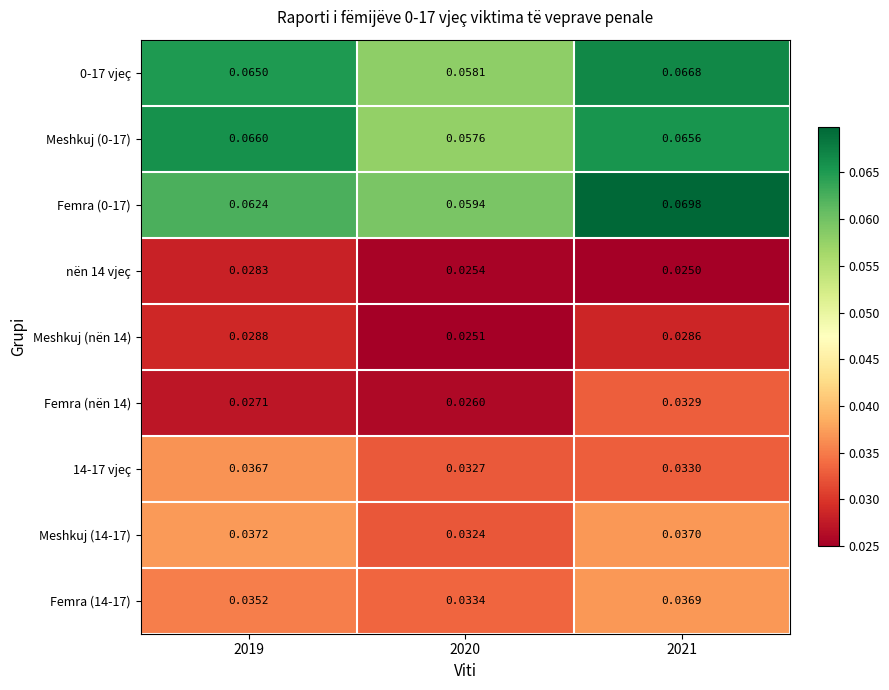

What is the greatest value displayed?

0.1